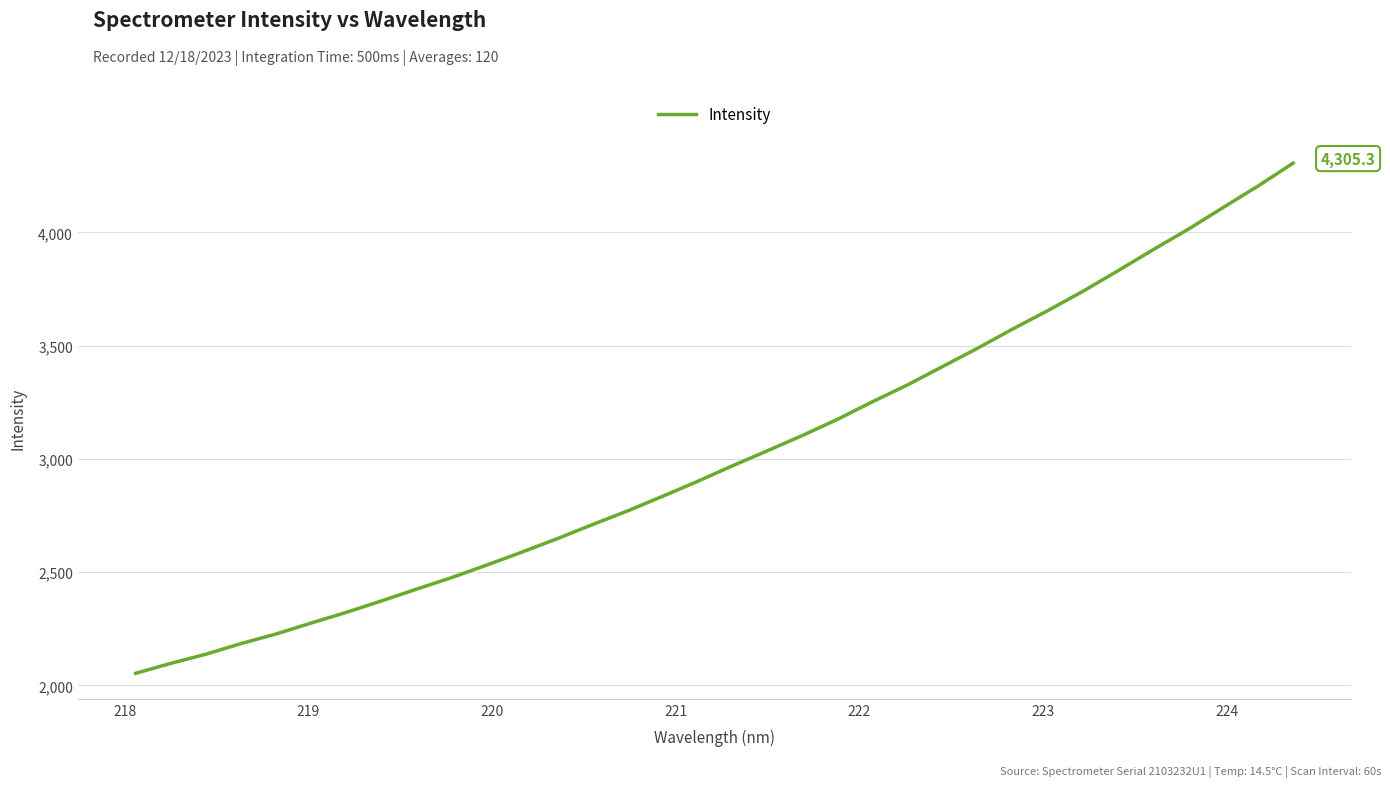

What is the difference between the maximum and minimum values?

2252.0